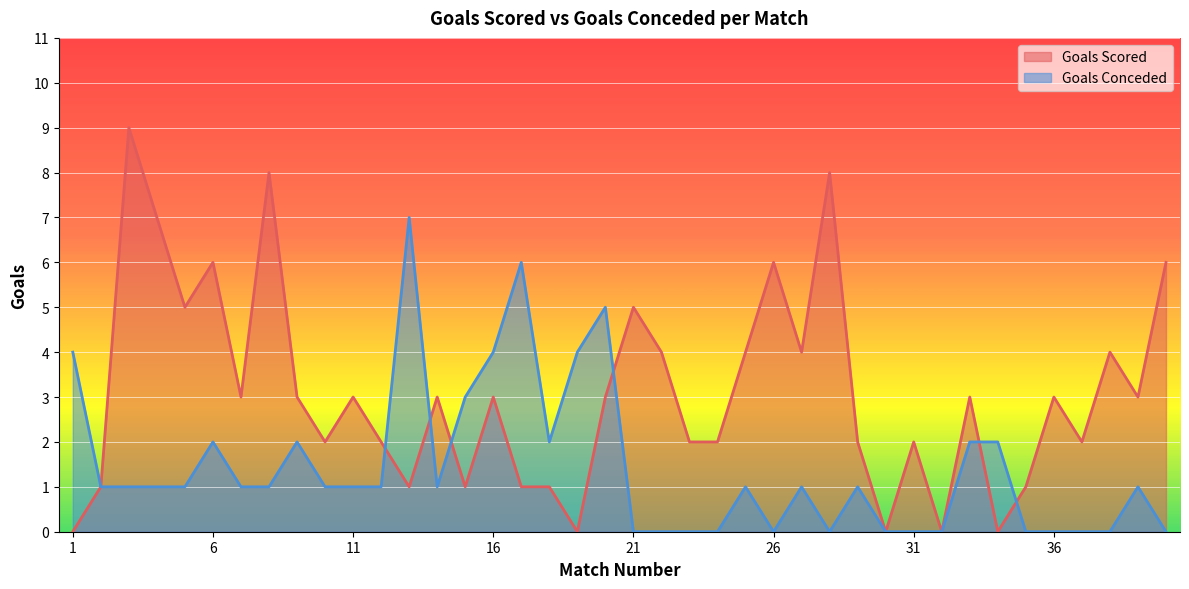

Where is Goals Scored nearest to the value 4?

22